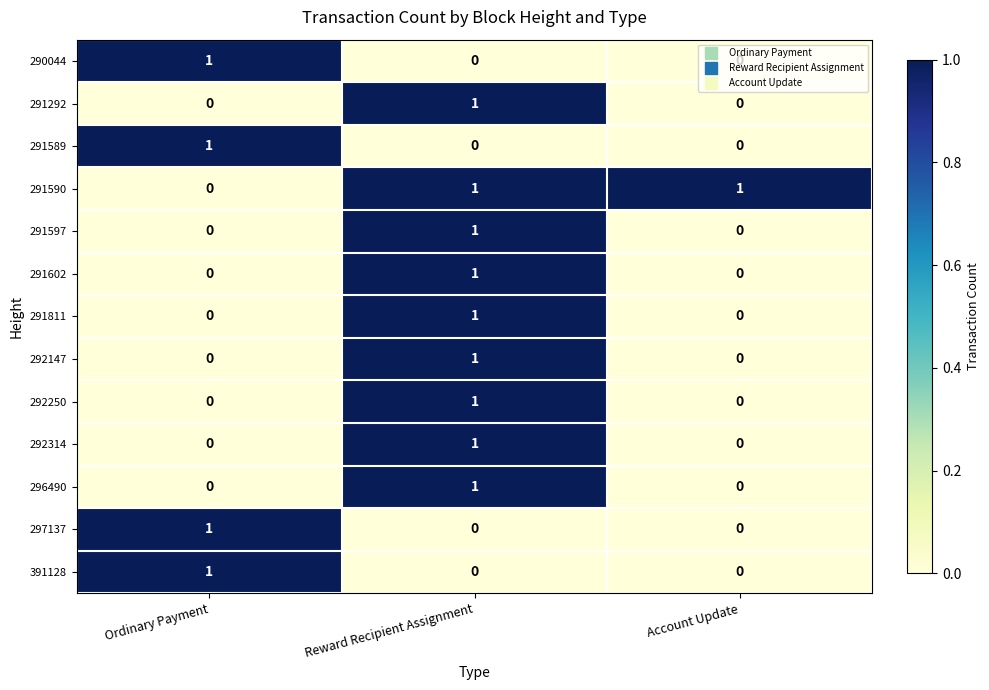

Which category has the highest value in the 292250 series?

Reward Recipient Assignment